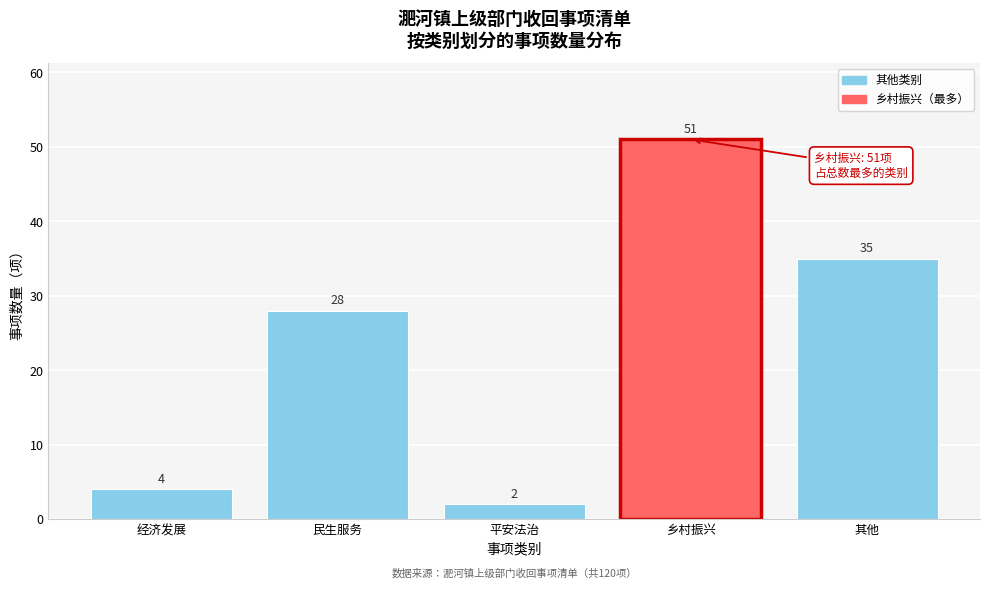

Reading right to left, list all the values displayed in this chart.

35	51	2	28	4